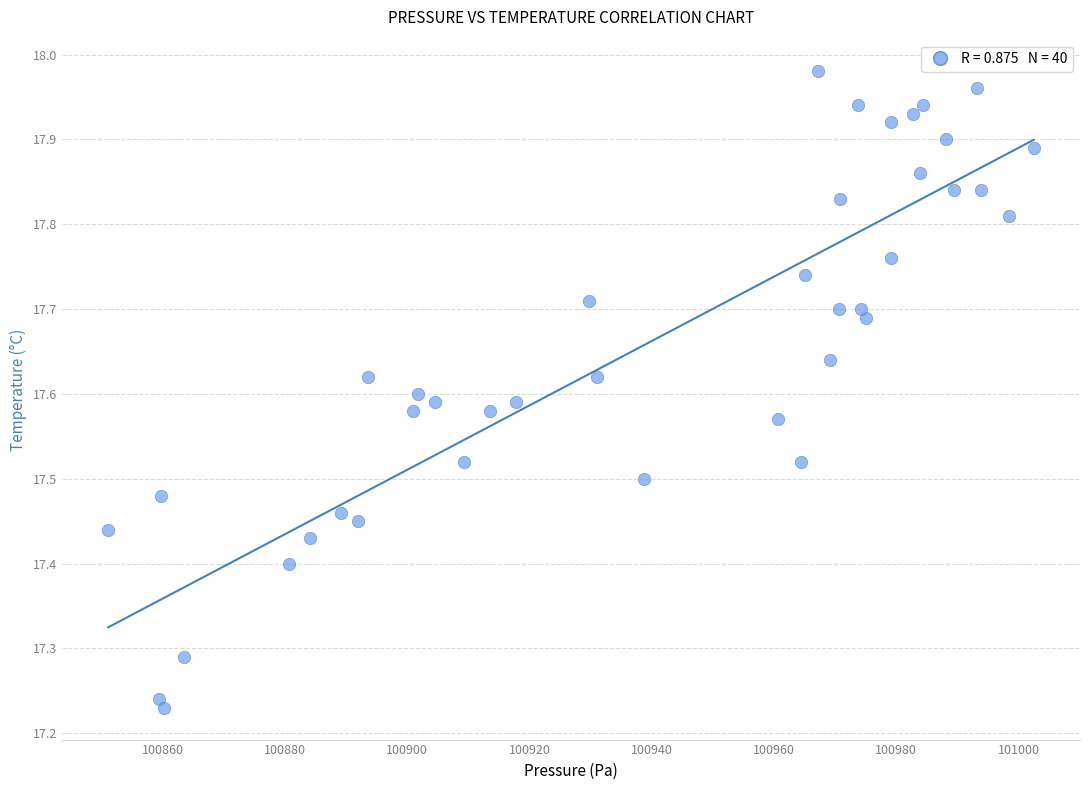

What is the range of X values (max minus min)?

151.4